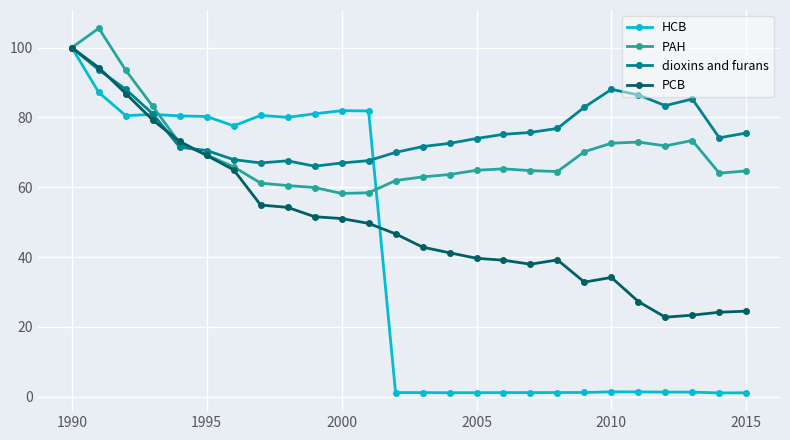

At how many categories does at least one series exceed 4?

26